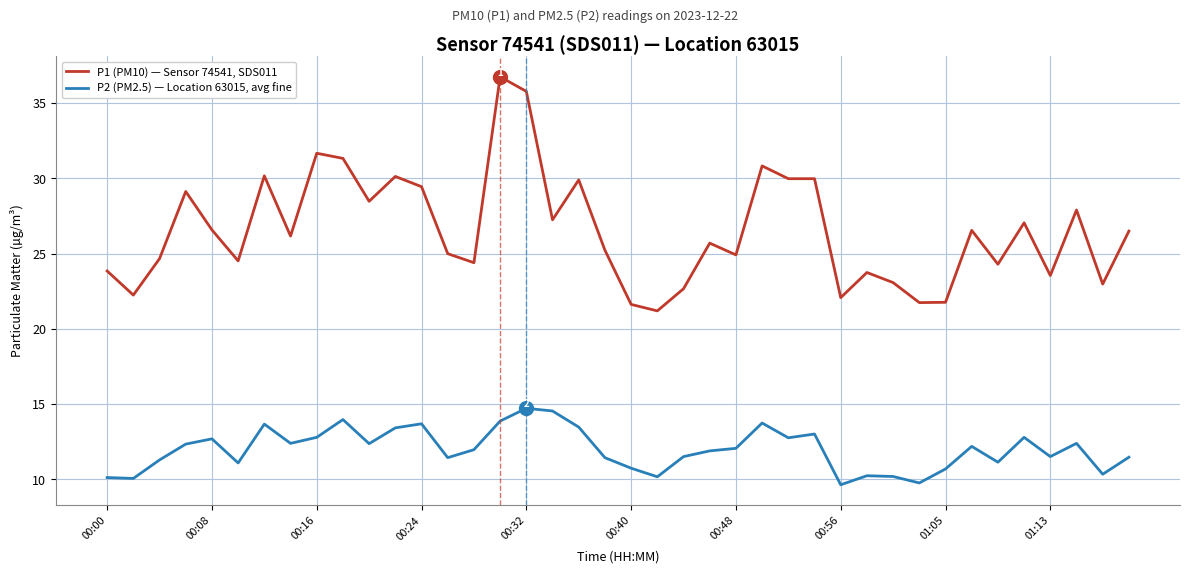

What is the difference between the maximum and minimum values in the P2 (PM2.5) — Location 63015, avg fine series?

5.1